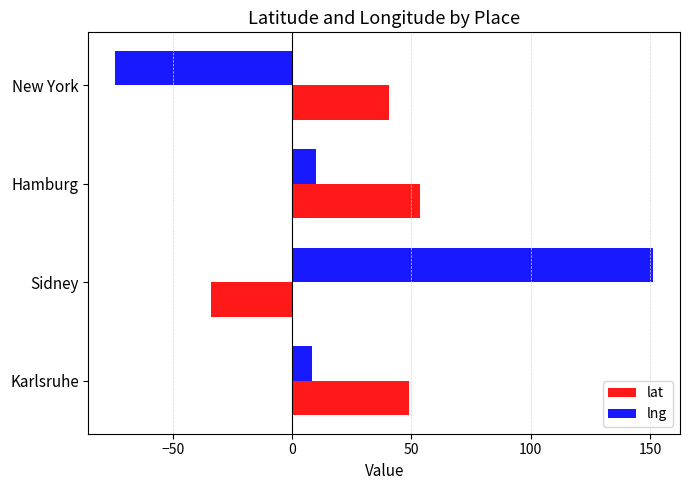

Rank the series by their maximum value, from highest to lowest.

lng, lat